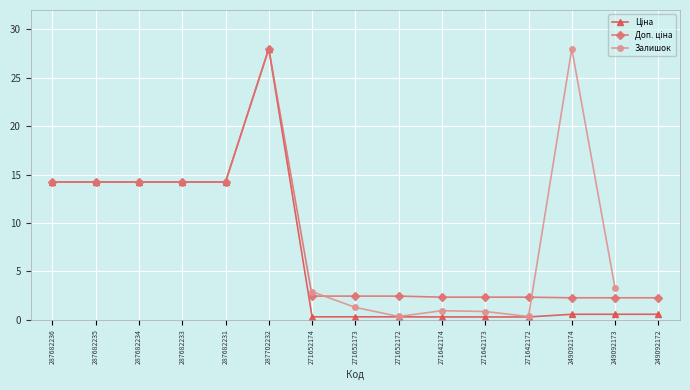

True or false: Ціна has a value of 0.4 at 271652173.

False